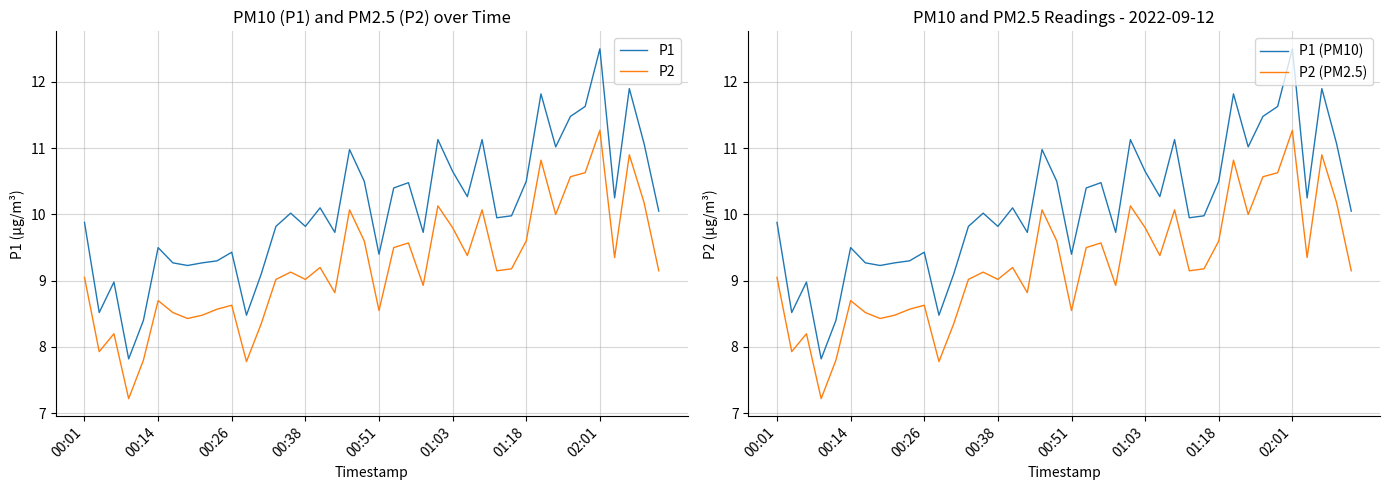

True or false: P2 and P1 (PM10) intersect in this chart.

False